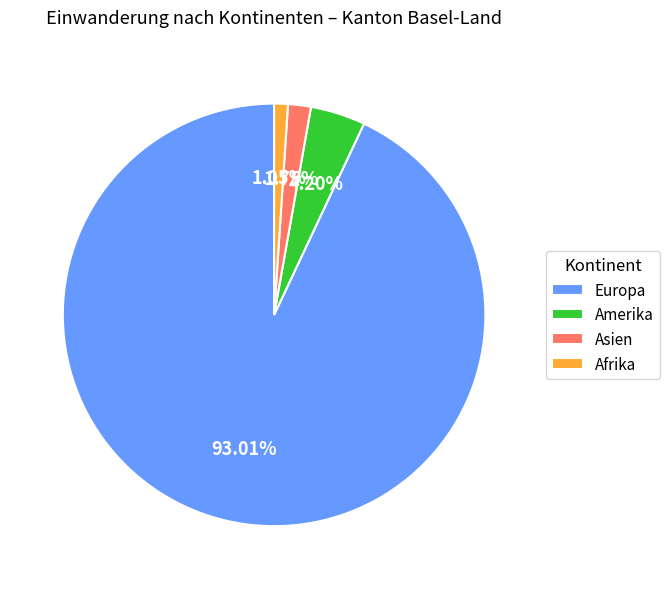

What percentage is the Europa slice, to the nearest percent?

93%